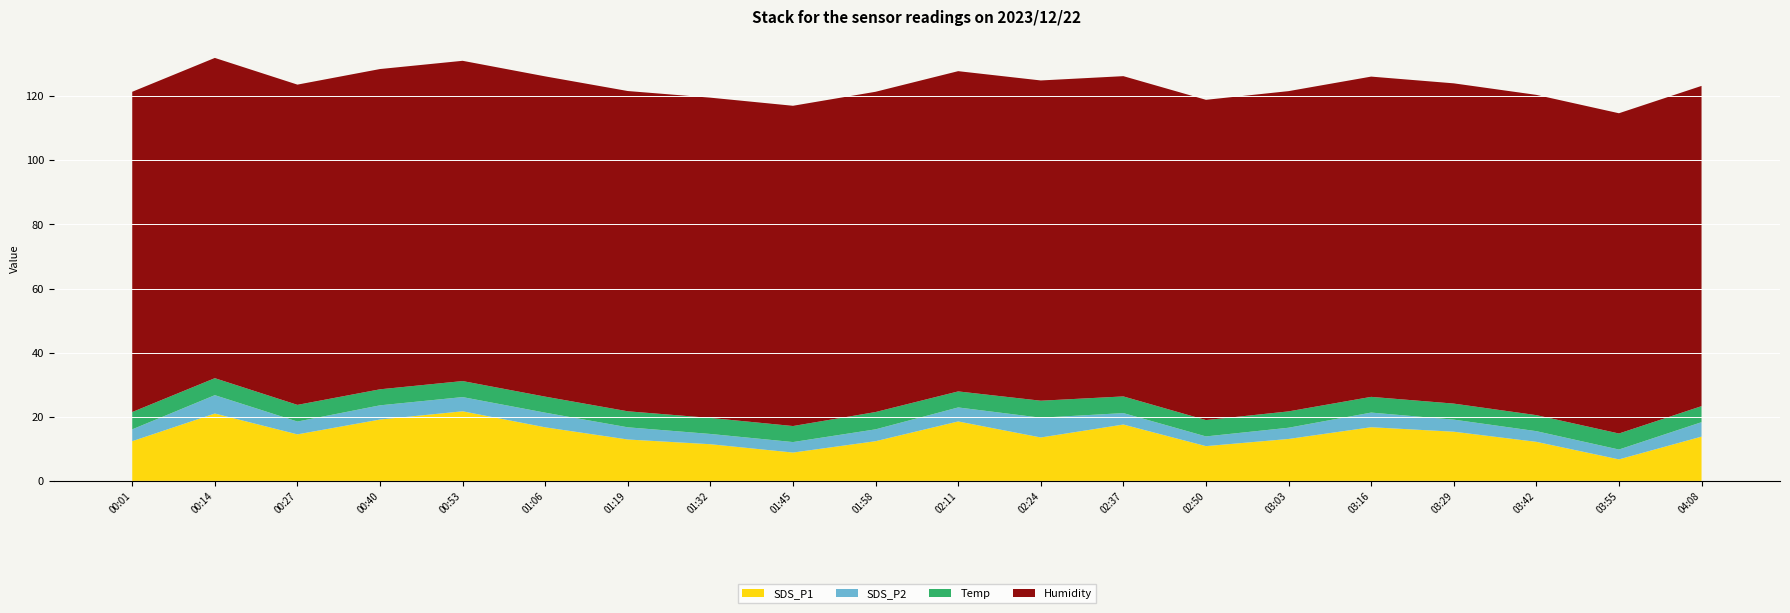

Reading left to right, what are all the values shown in this chart?

SDS_P1: 00:01=12.4	00:14=21.0	00:27=14.5	00:40=19.1	00:53=21.7	01:06=16.7	01:19=12.9	01:32=11.4	01:45=8.8	01:58=12.4	02:11=18.5	02:24=13.5	02:37=17.6	02:50=10.8	03:03=13.1	03:16=16.7	03:29=15.3	03:42=12.2	03:55=6.7	04:08=13.8
SDS_P2: 00:01=3.7	00:14=5.7	00:27=4.0	00:40=4.4	00:53=4.4	01:06=4.6	01:19=3.8	01:32=3.2	01:45=3.3	01:58=3.7	02:11=4.4	02:24=6.2	02:37=3.6	02:50=3.0	03:03=3.5	03:16=4.6	03:29=3.8	03:42=3.3	03:55=3.1	04:08=4.5
Temp: 00:01=5.4	00:14=5.3	00:27=5.2	00:40=5.0	00:53=5.0	01:06=5.0	01:19=5.0	01:32=5.0	01:45=5.0	01:58=5.4	02:11=5.0	02:24=5.3	02:37=5.2	02:50=5.1	03:03=5.1	03:16=4.9	03:29=5.0	03:42=5.0	03:55=5.0	04:08=5.0
Humidity: 00:01=99.9	00:14=99.9	00:27=99.9	00:40=99.9	00:53=99.9	01:06=99.9	01:19=99.9	01:32=99.9	01:45=99.9	01:58=99.9	02:11=99.9	02:24=99.9	02:37=99.9	02:50=99.9	03:03=99.9	03:16=99.9	03:29=99.9	03:42=99.9	03:55=99.9	04:08=99.9